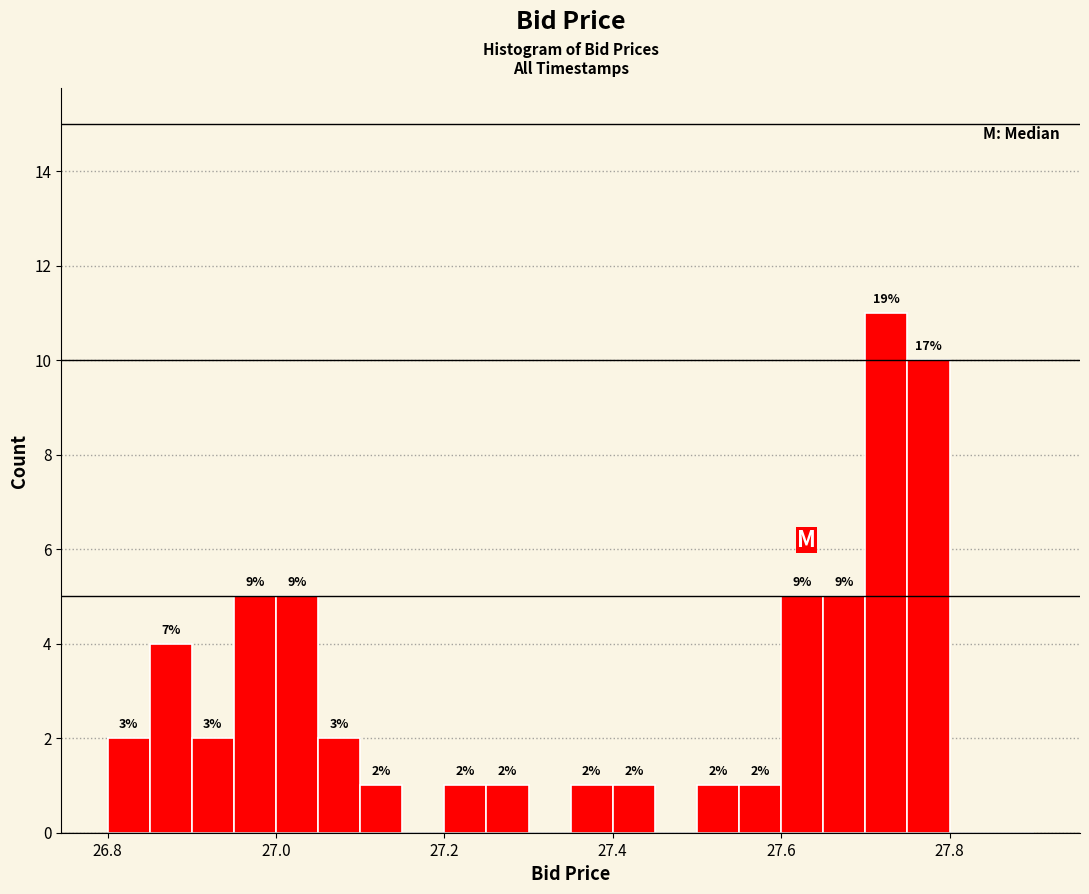

Read against the x-axis, roughly where is the centre of the tallest bar?

27.72